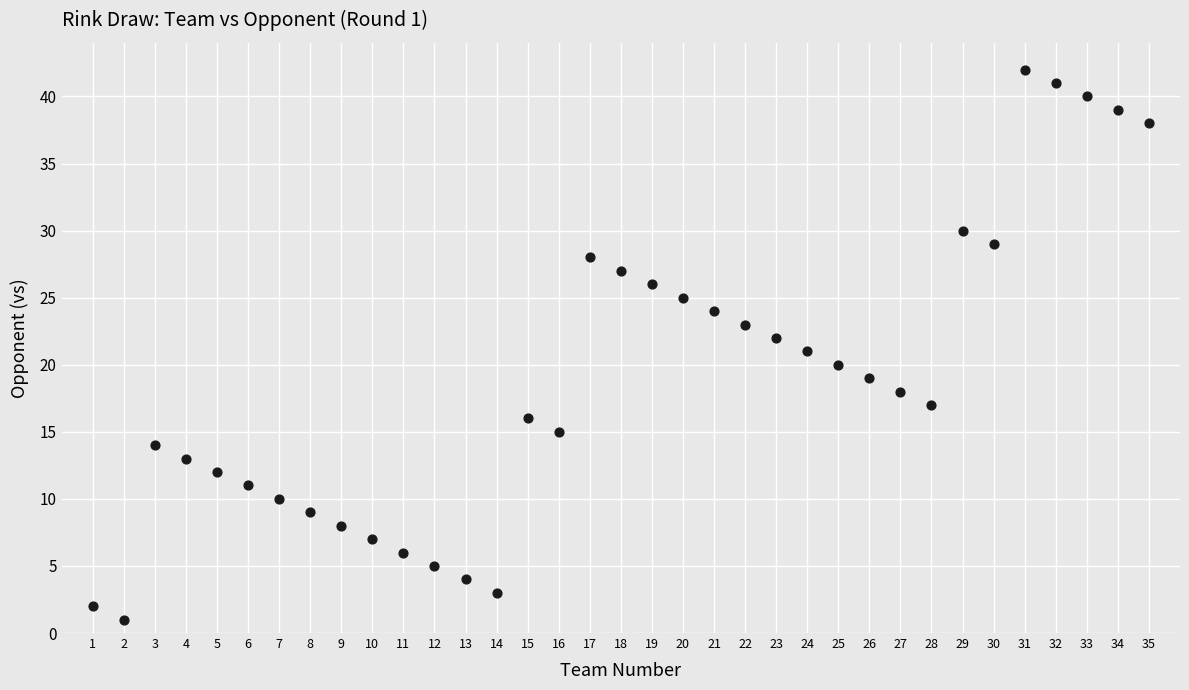

What is the range of Y values (max minus min)?

41